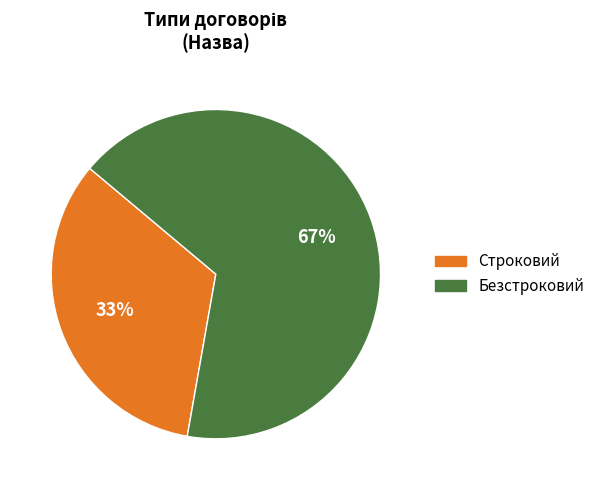

Is there any slice that represents more than half of the pie?

Yes